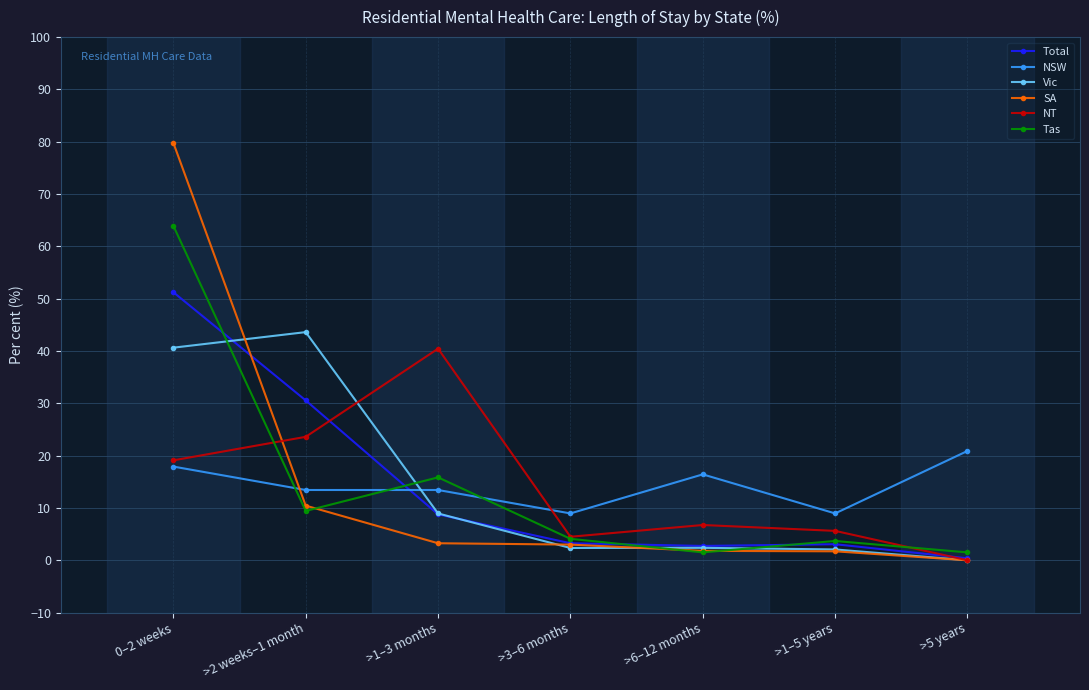

Between >2 weeks–1 month and >6–12 months, which series saw the biggest shift?

Vic